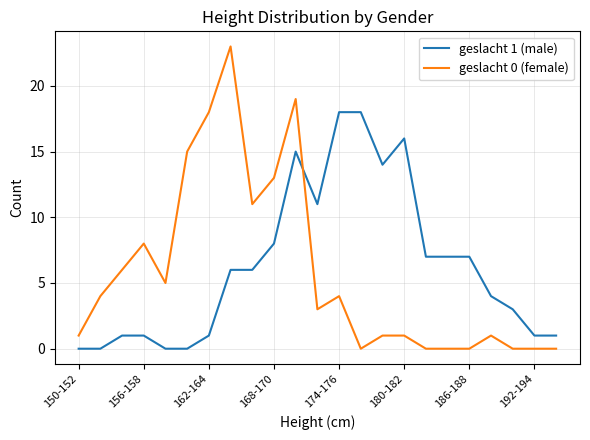

How many times do geslacht 1 (male) and geslacht 0 (female) cross each other?

1